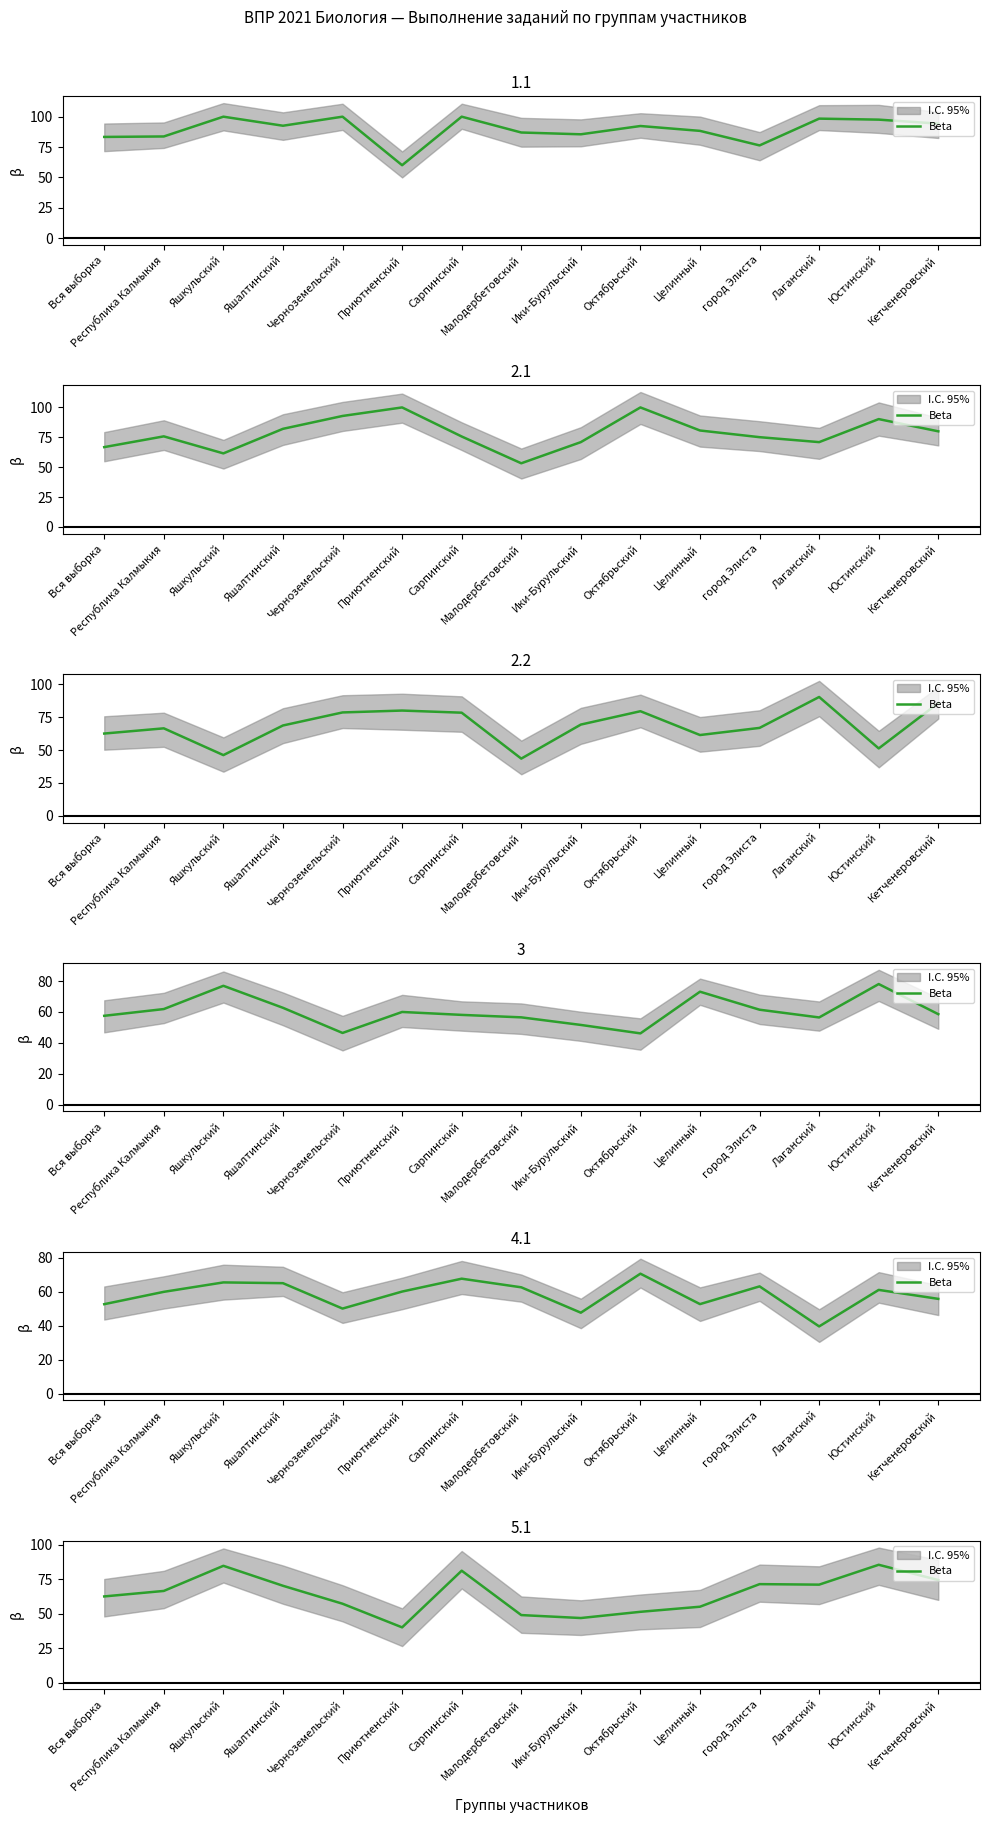

Reading right to left, what are all the values shown in this chart?

74.3	85.4	71.0	71.3	55.0	51.3	46.8	48.9	81.1	40.0	57.1	70.2	84.6	66.4	62.4